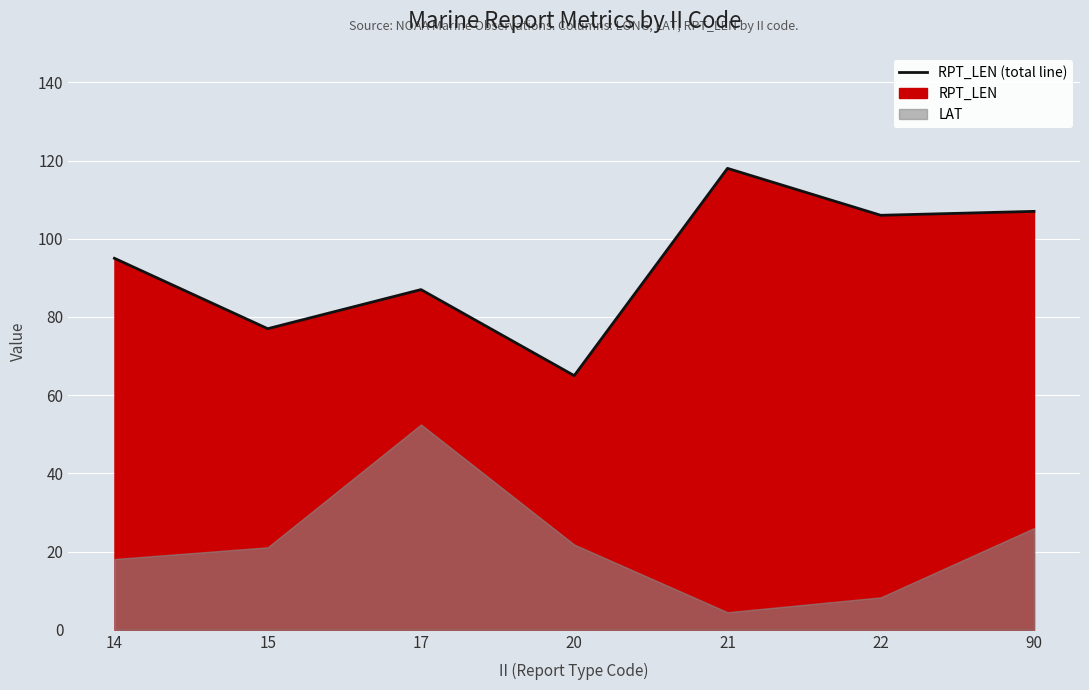

Rank the categories by value from highest to lowest.

21, 90, 22, 14, 17, 15, 20